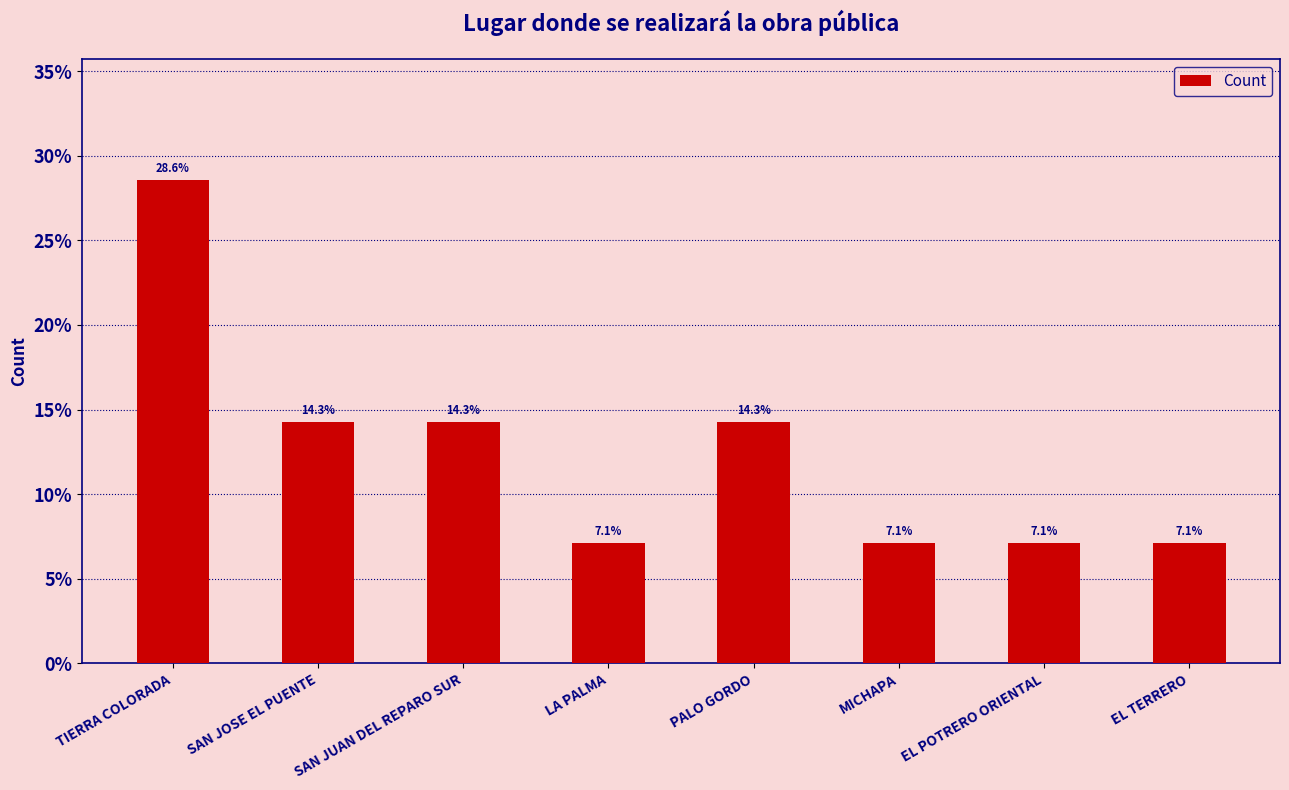

Which category has the highest value across all series?

TIERRA COLORADA